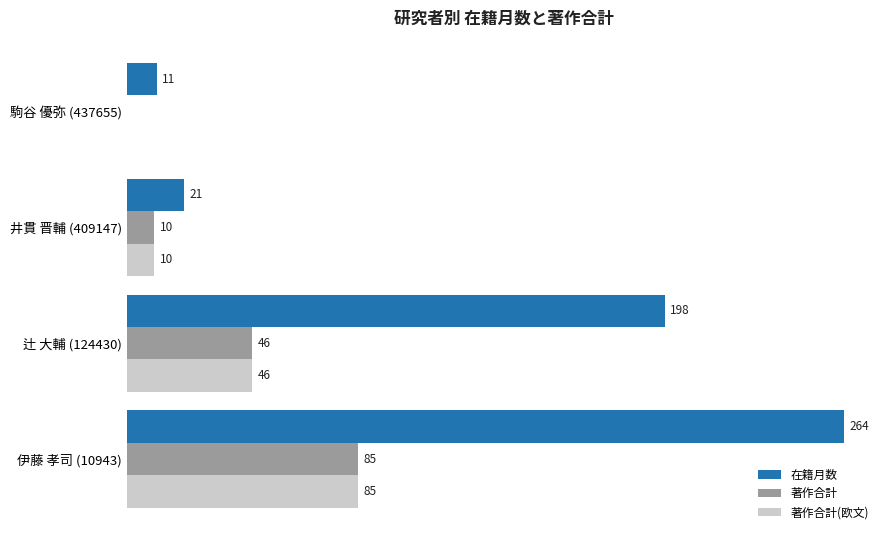

Where is 在籍月数 nearest to the value 137?

辻 大輔 (124430)